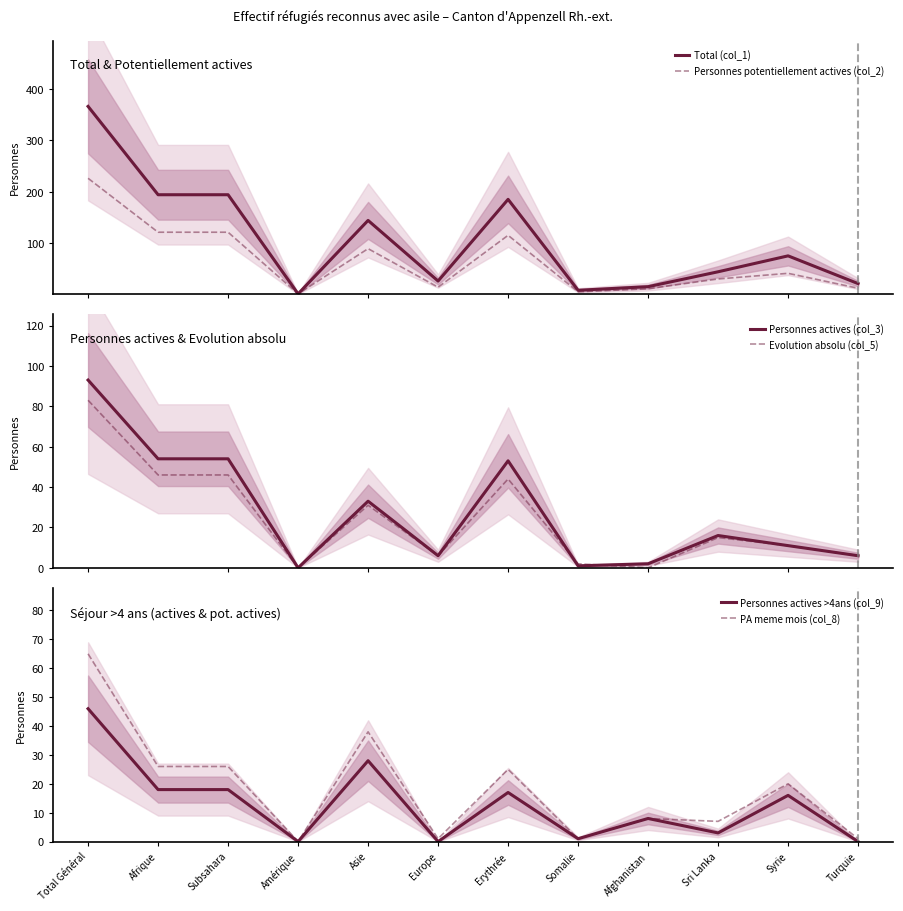

True or false: Personnes actives >4ans (col_9) has more than 1 points higher than both neighbors.

True